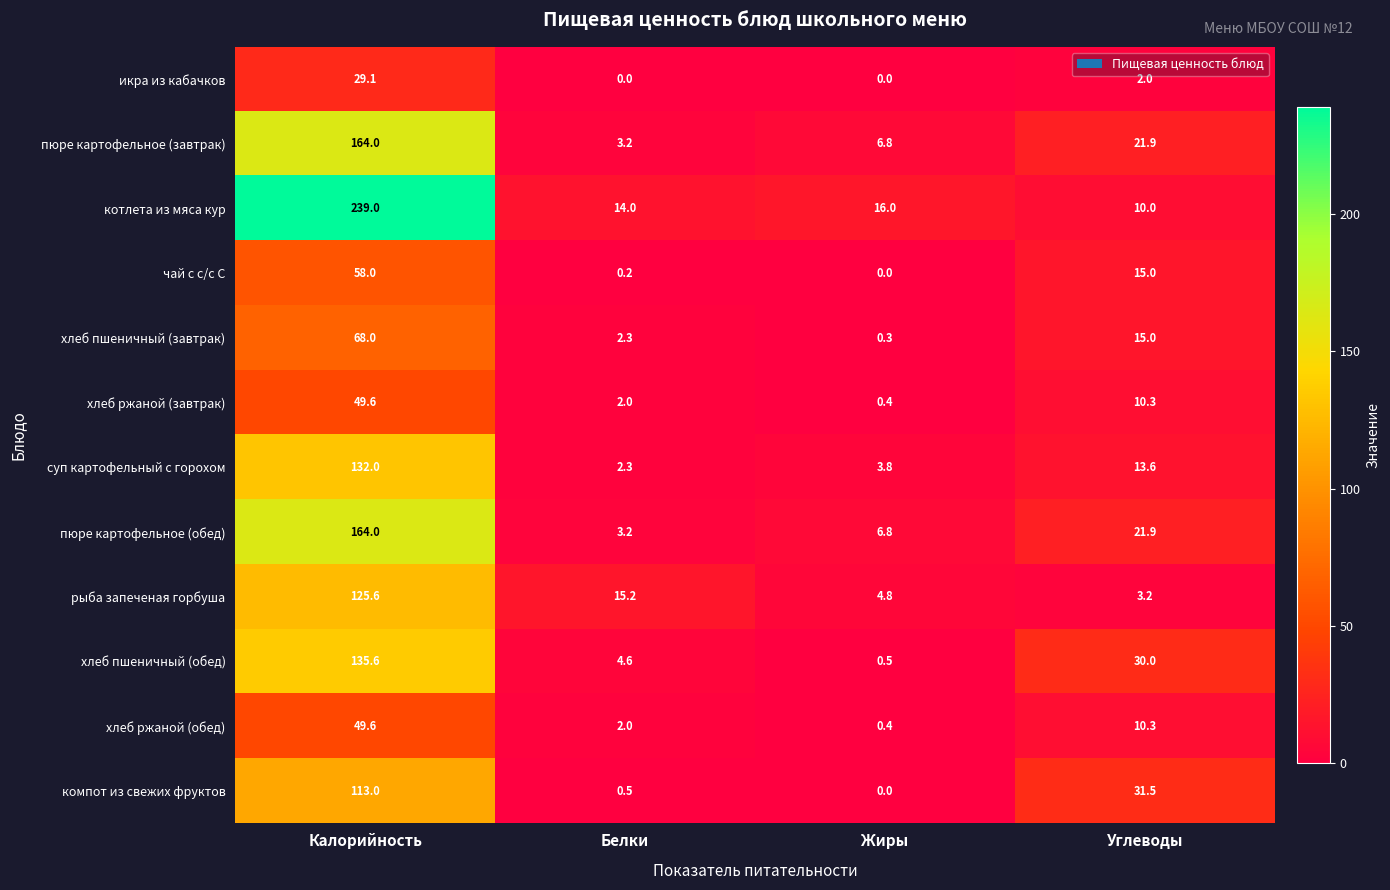

At how many categories does at least one series exceed 92?

1